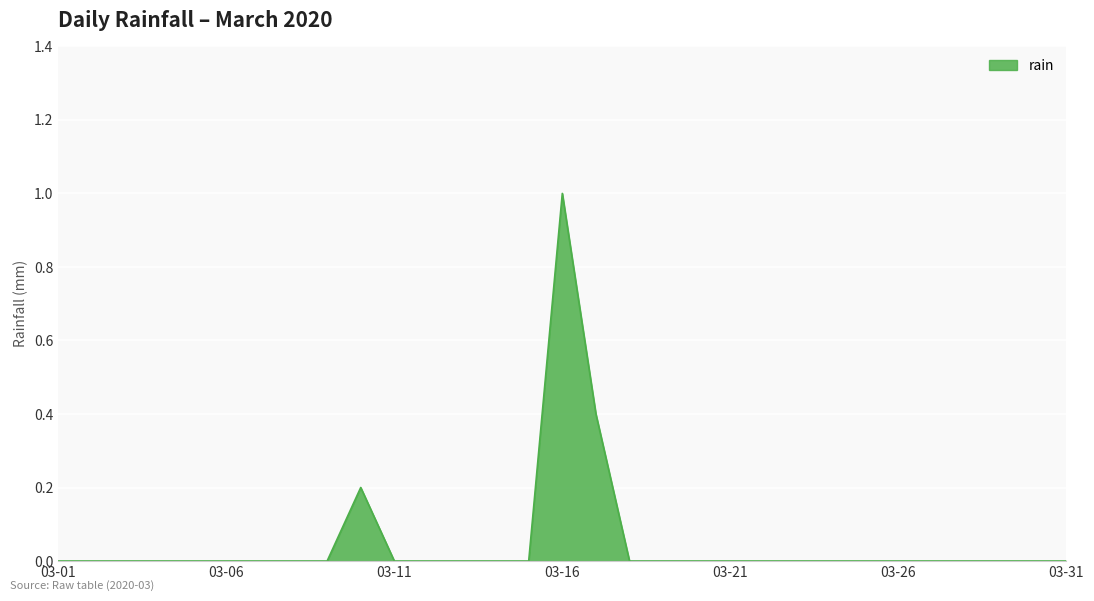

What is the difference between the maximum and minimum values?

1.0